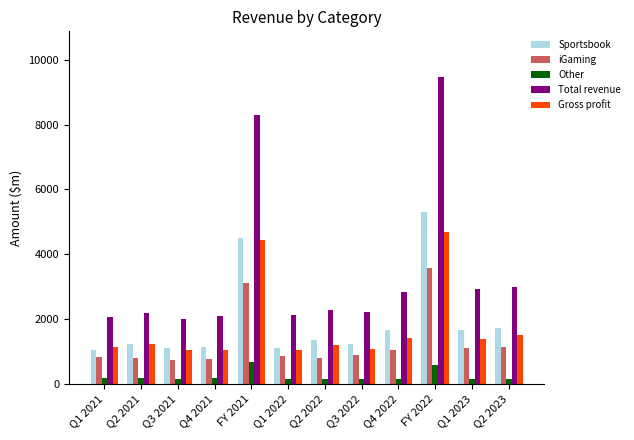

The Gross profit series shows 6390.4 at FY 2022. True or false?

False